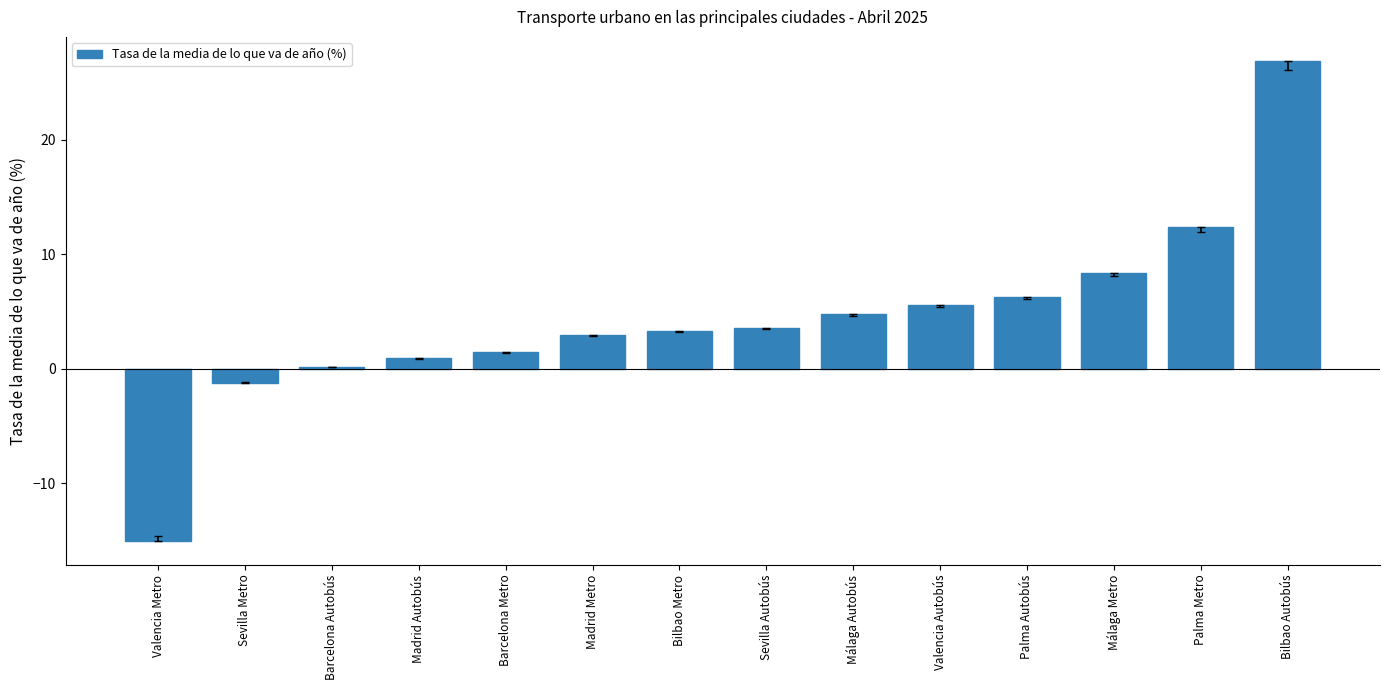

What is the ratio of the value at Madrid Metro to the value at Valencia Autobús?

0.5